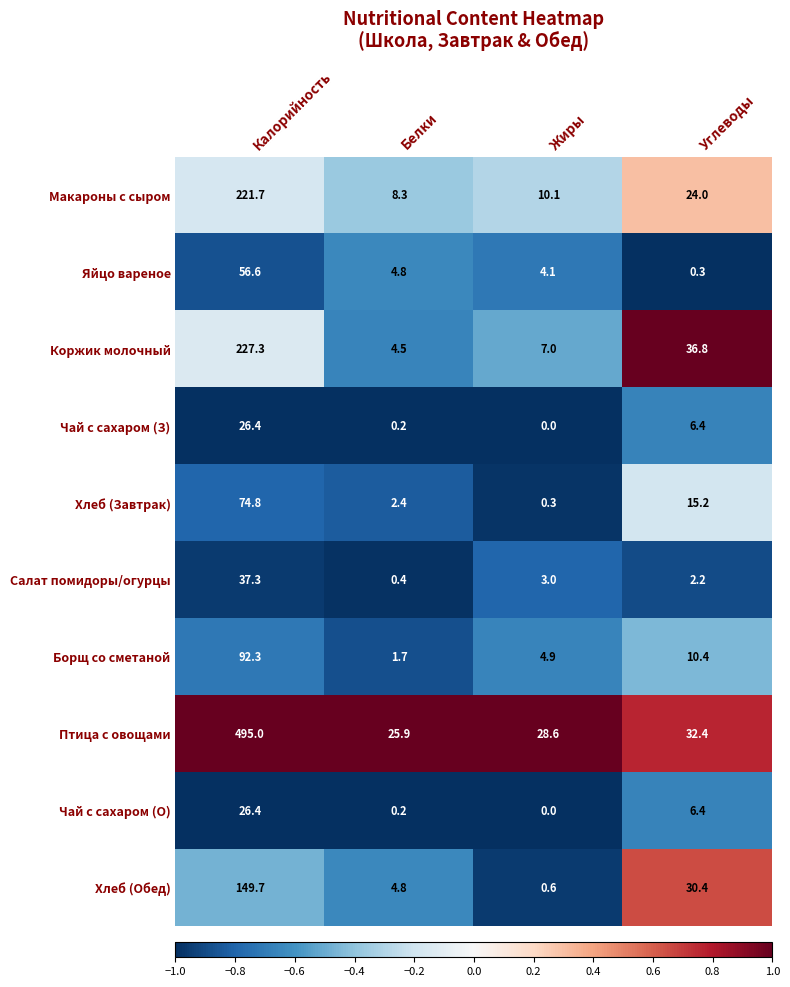

What is the difference between the maximum and minimum values in the Чай с сахаром (О) series?

26.4